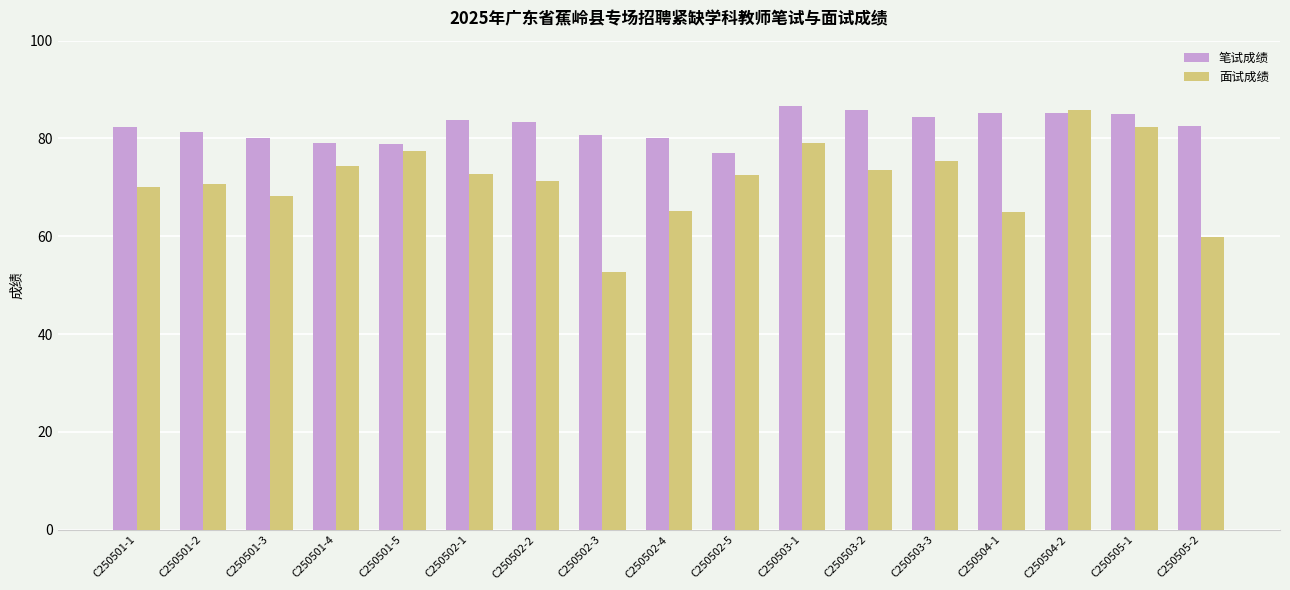

What are all the series names shown in the legend?

笔试成绩, 面试成绩